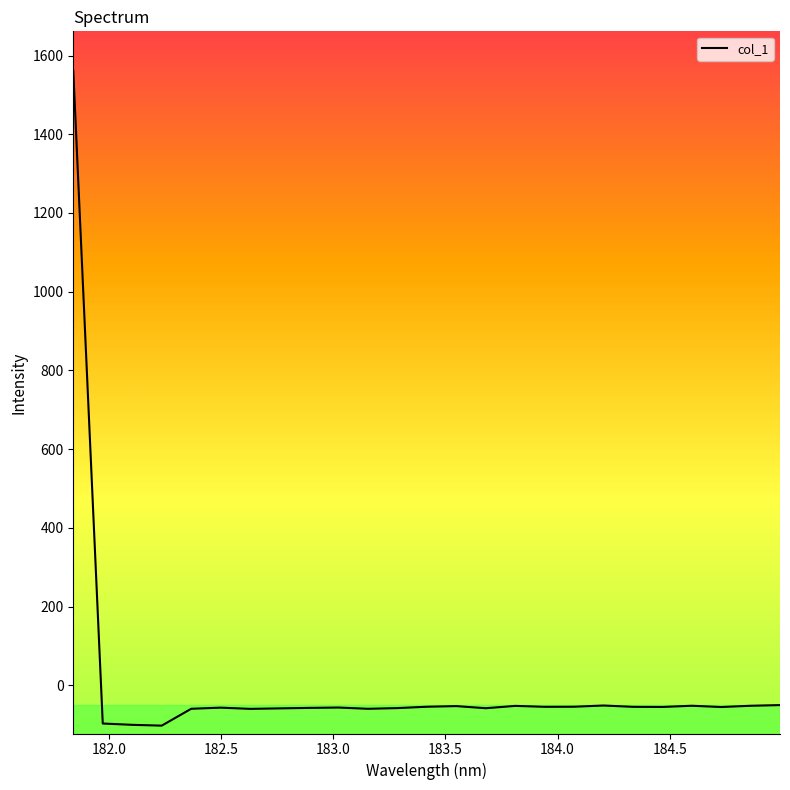

What is the difference between the maximum and minimum values?

1663.9